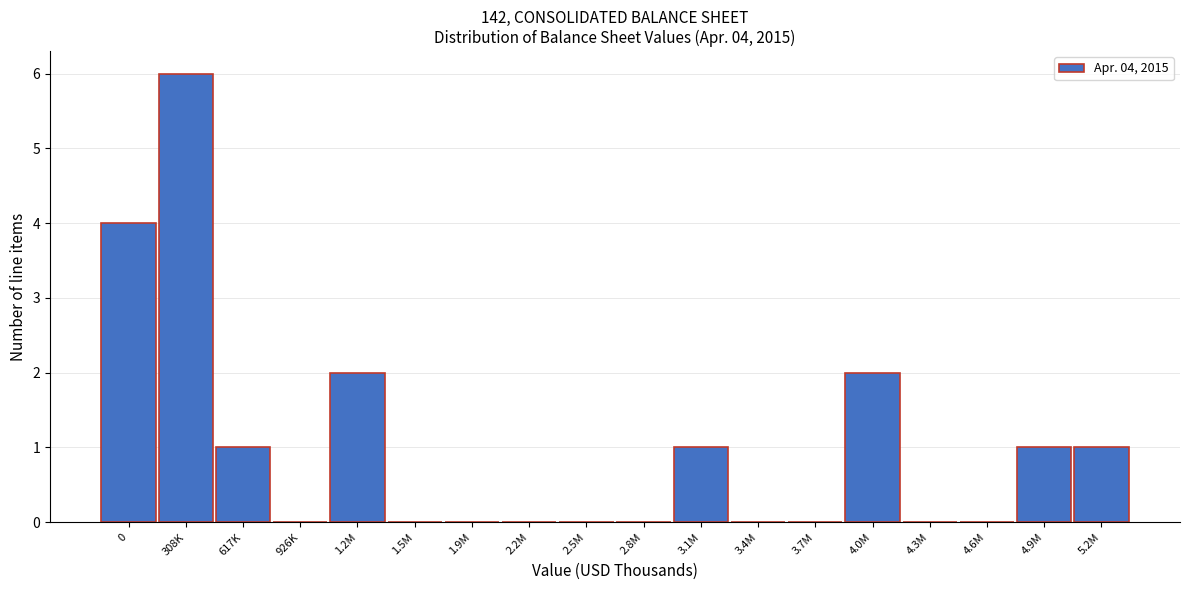

Reading left to right, extract all data points from this chart.

0=4	308K=6	617K=1	926K=0	1.2M=2	1.5M=0	1.9M=0	2.2M=0	2.5M=0	2.8M=0	3.1M=1	3.4M=0	3.7M=0	4.0M=2	4.3M=0	4.6M=0	4.9M=1	5.2M=1